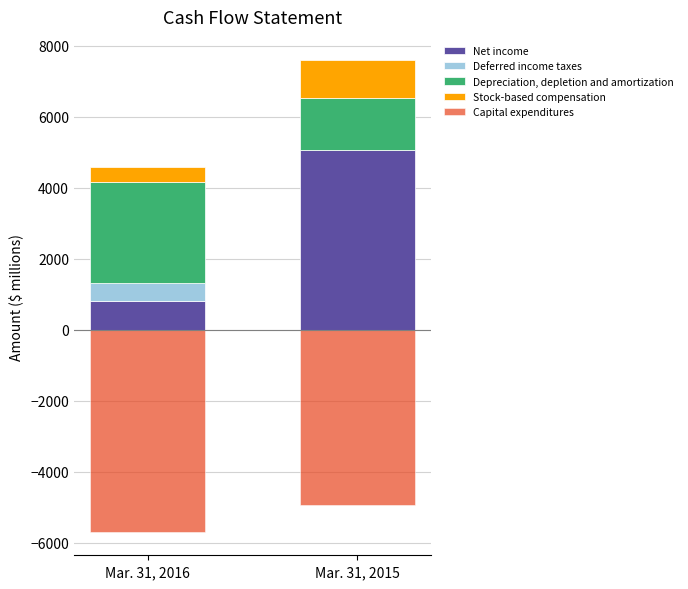

What is the difference between the Stock-based compensation values at Mar. 31, 2015 and Mar. 31, 2016?

648